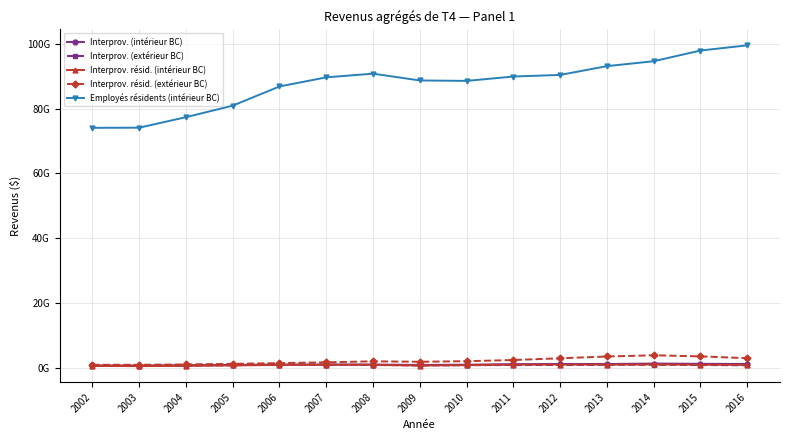

The value of Interprov. (intérieur BC) at 2006 is 985870900. True or false?

True